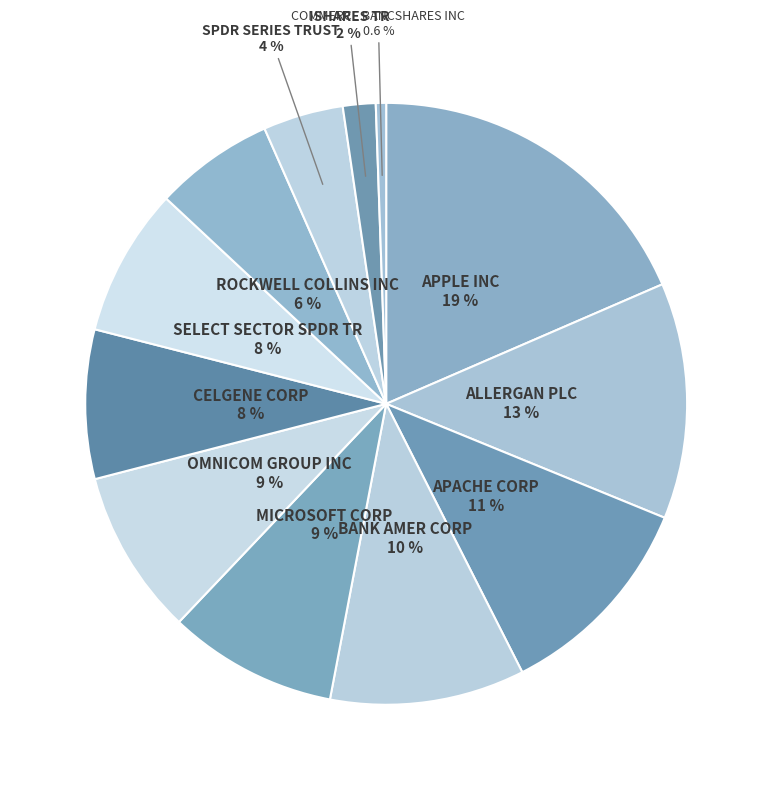

Which category has the biggest portion of the pie?

APPLE INC